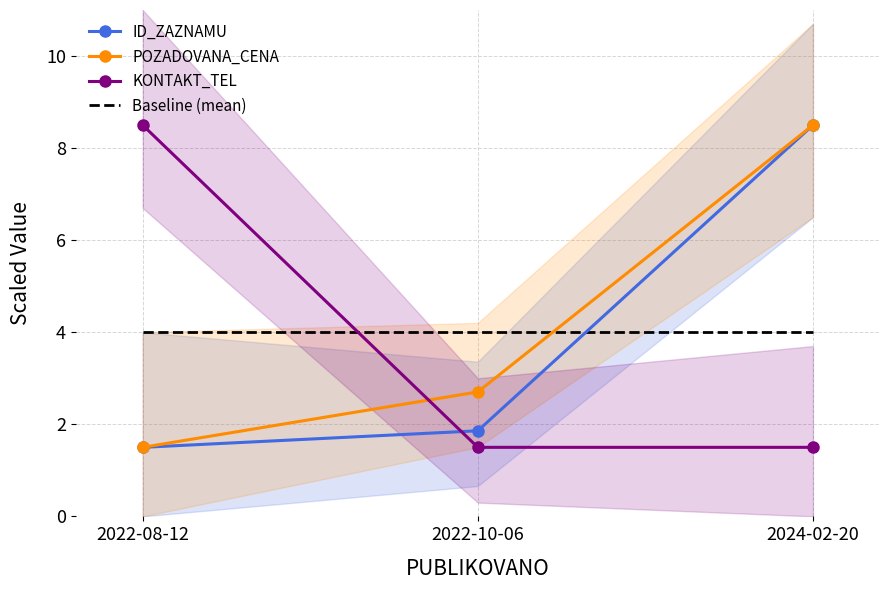

What position from the left is 2022-08-12?

1